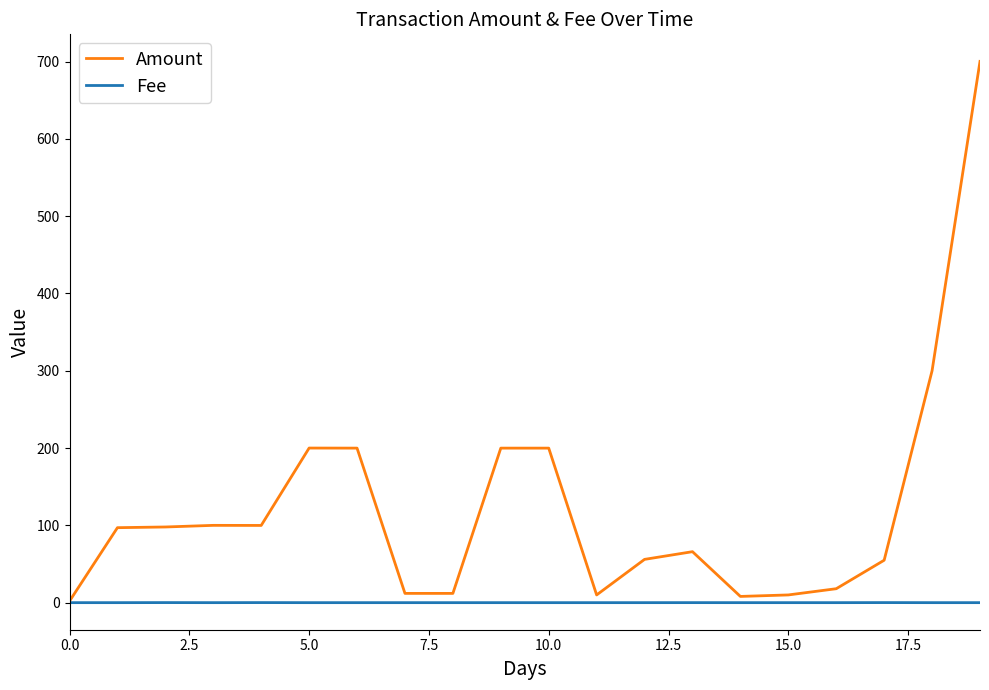

Rank the series by their average value, from lowest to highest.

Fee, Amount